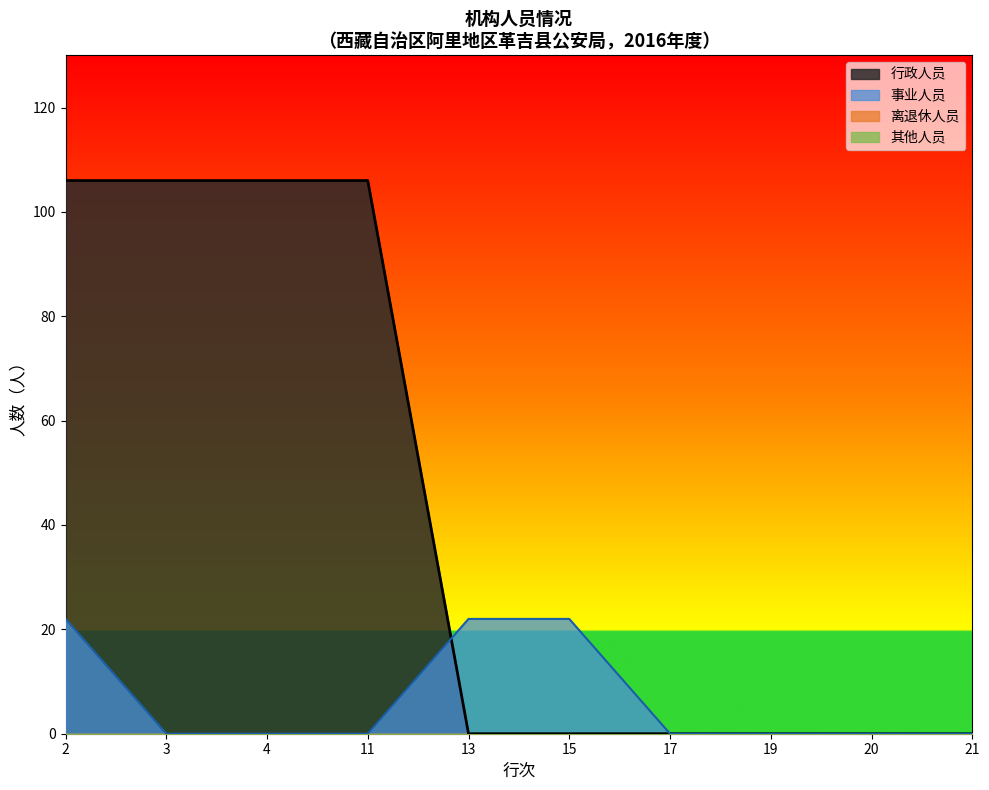

Which series has the largest total across all categories?

行政人员